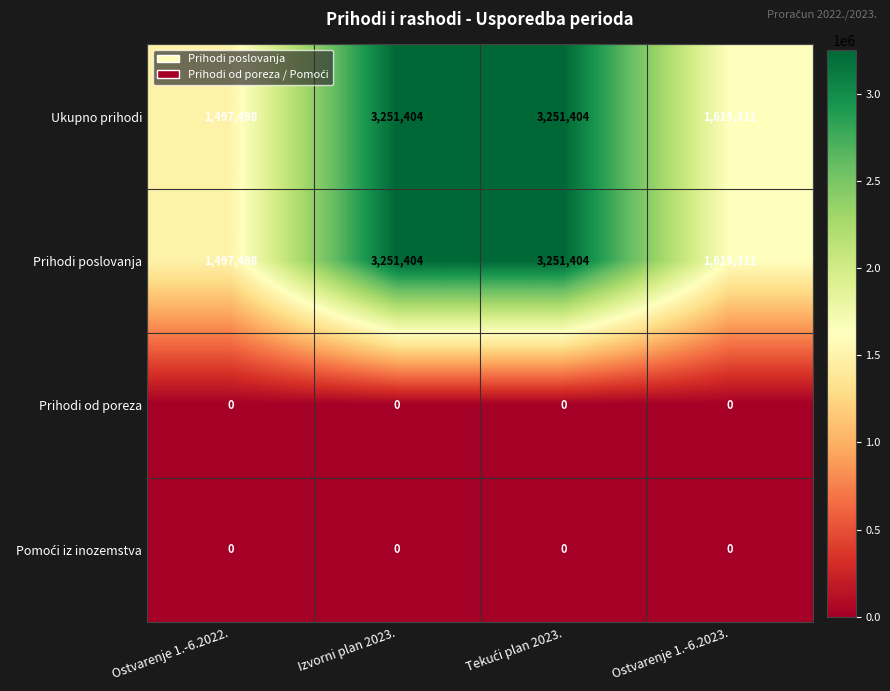

What is the sum of the Ukupno prihodi values at Ostvarenje 1.-6.2023. and Izvorni plan 2023.?

4870715